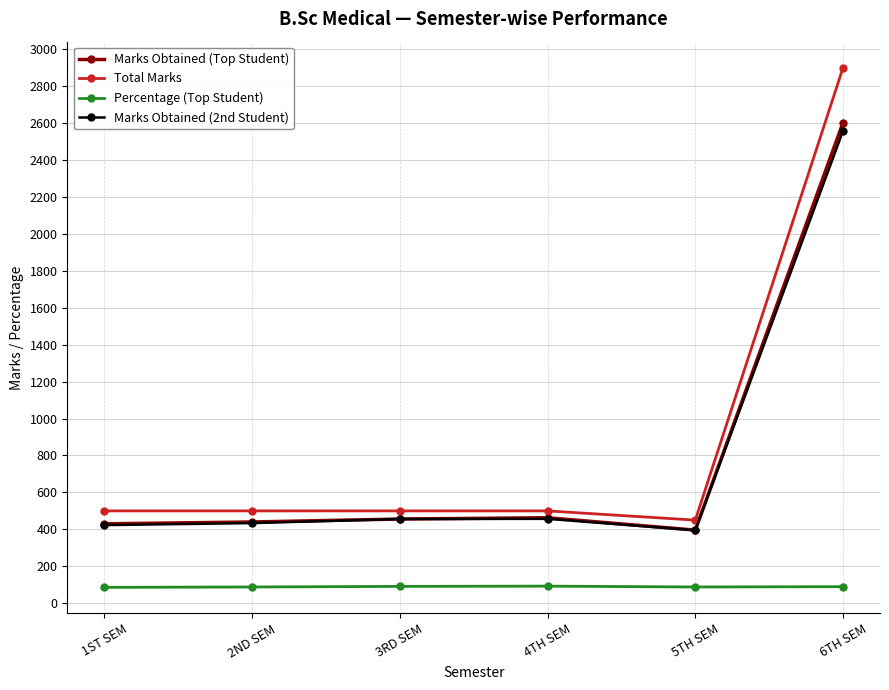

What are all the series names shown in the legend?

Marks Obtained (Top Student), Total Marks, Percentage (Top Student), Marks Obtained (2nd Student)